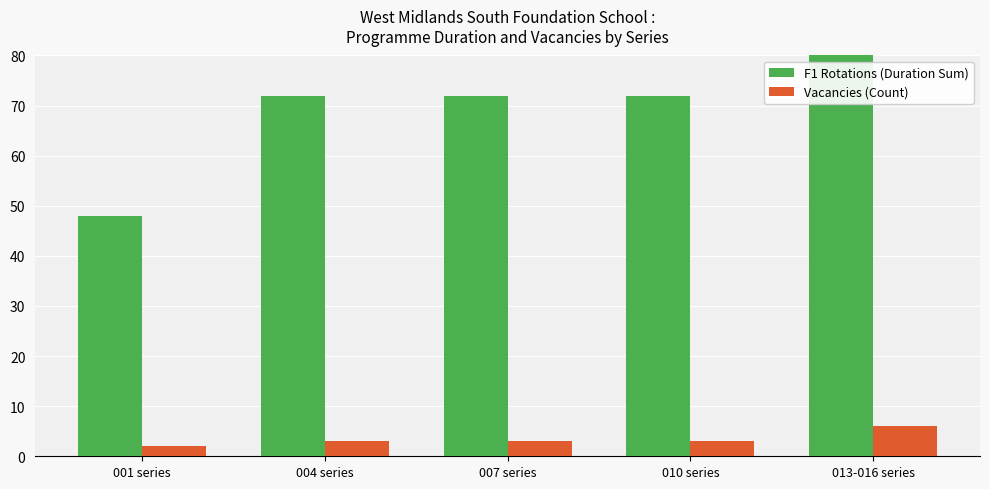

Reading left to right, extract all data points from this chart.

F1 Rotations (Duration Sum): 48	72	72	72	144
Vacancies (Count): 2	3	3	3	6